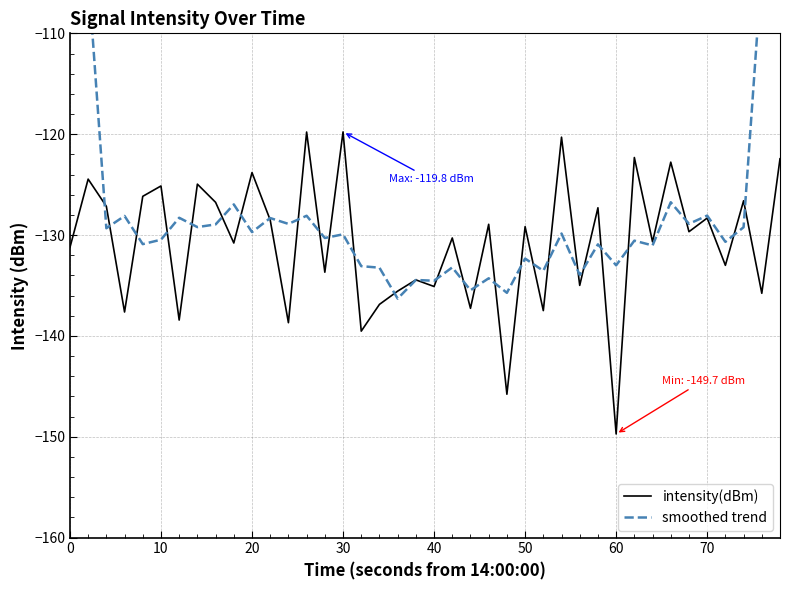

What is the lowest value of the intensity(dBm) series?

-149.7